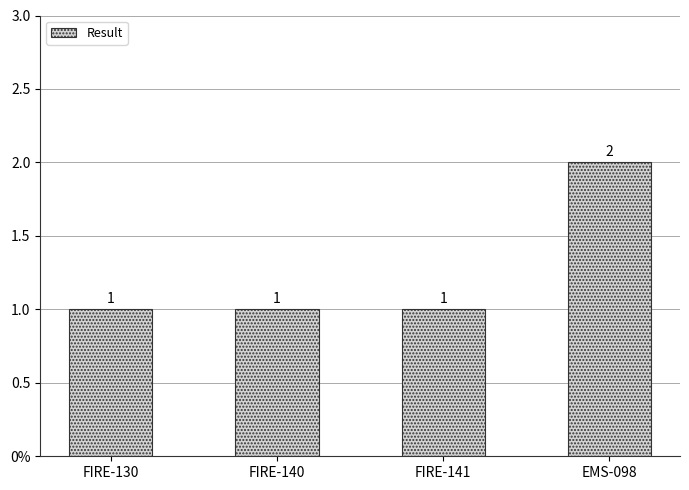

Are the bars horizontal?

No